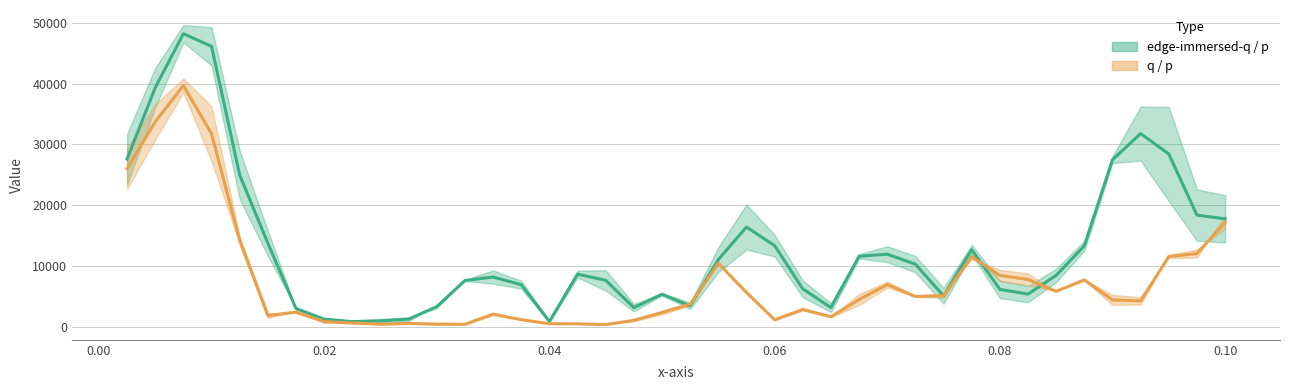

Which series ends up on top after the final intersection of q / p (mean) and edge-immersed (mean)?

edge-immersed (mean)